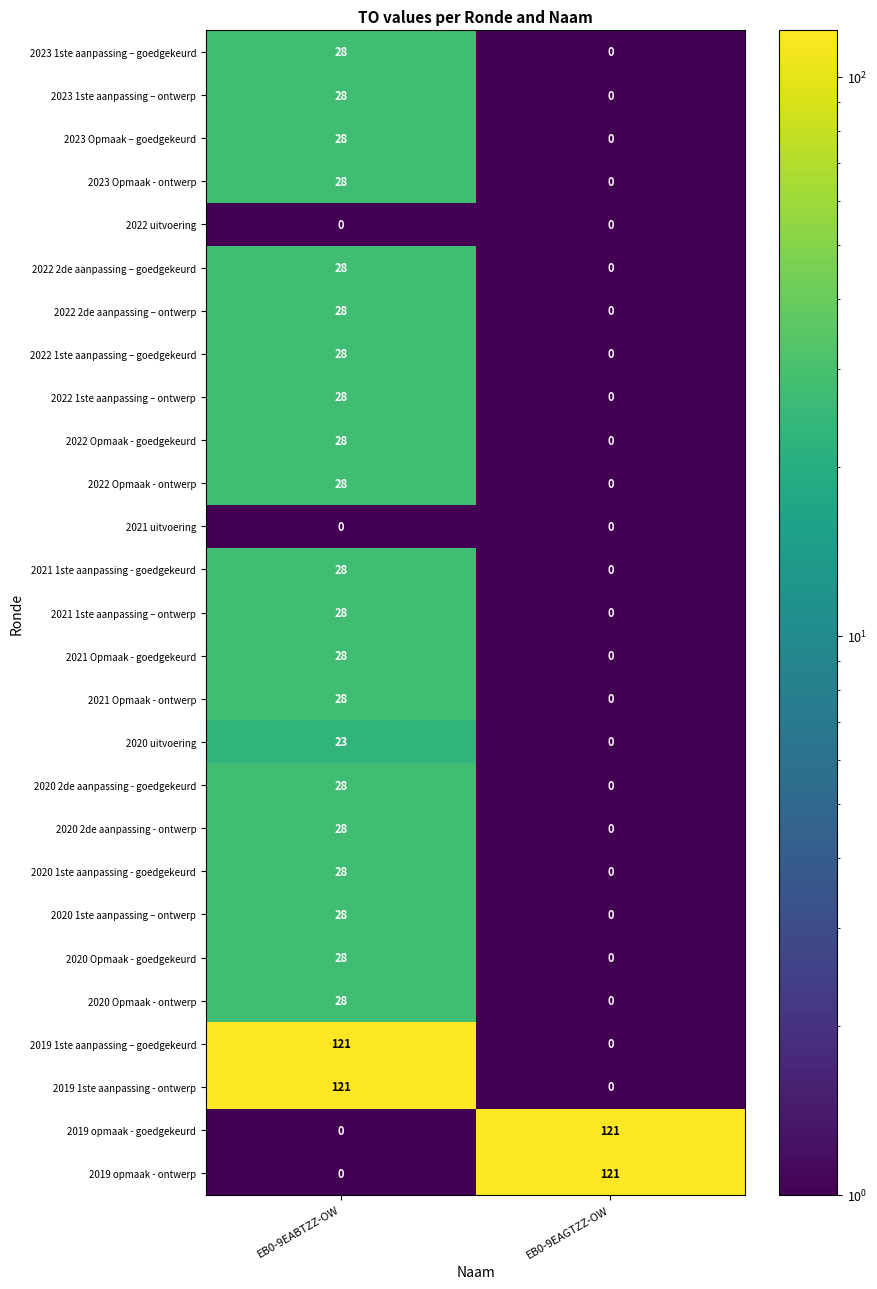

Rank the categories by 2019 opmaak - goedgekeurd value from lowest to highest.

EB0-9EABTZZ-OW, EB0-9EAGTZZ-OW